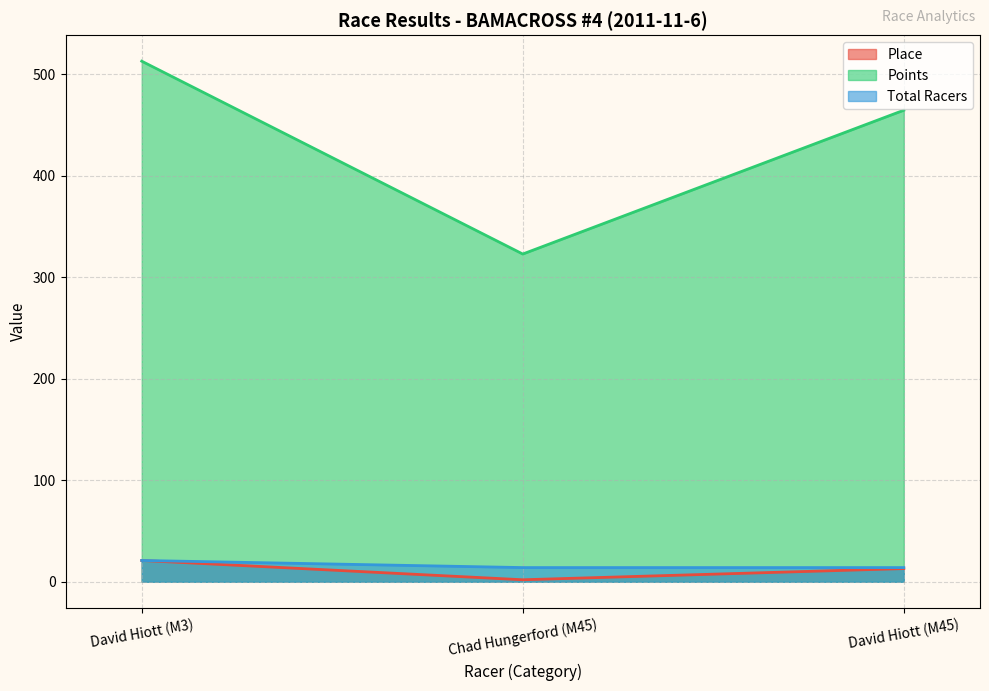

What is the total value across all series at David Hiott (M45)?

491.4